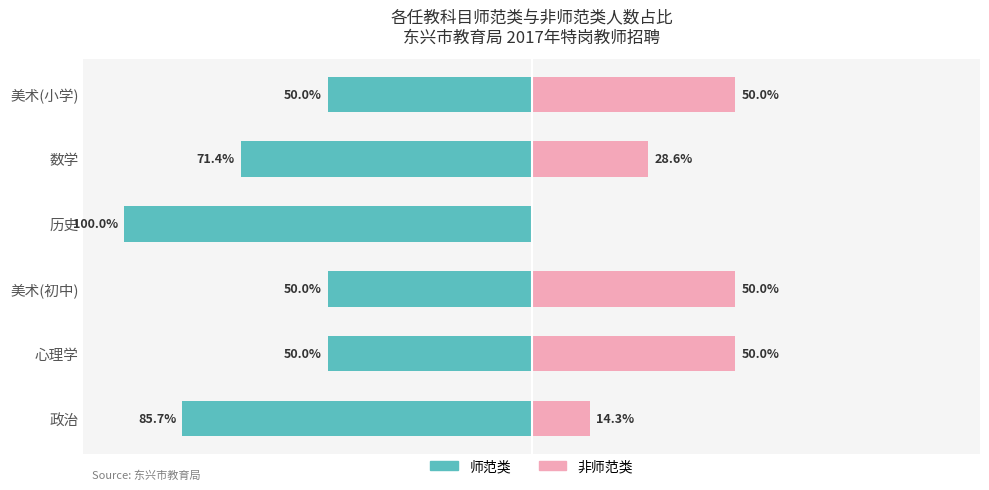

Which series has the largest range (max minus min)?

师范类